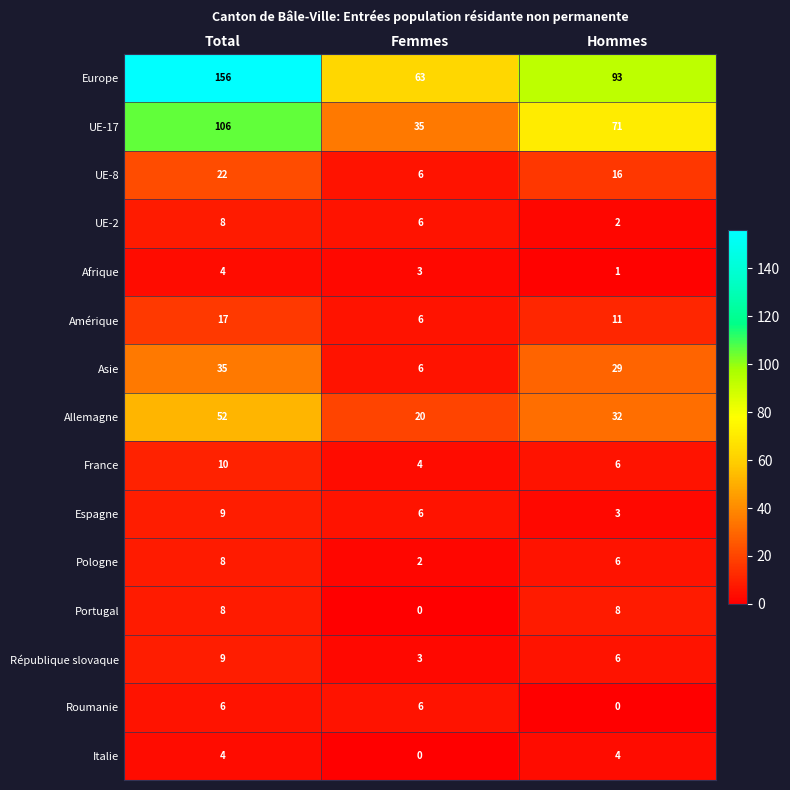

Which series changed the most between Total and Hommes?

Europe